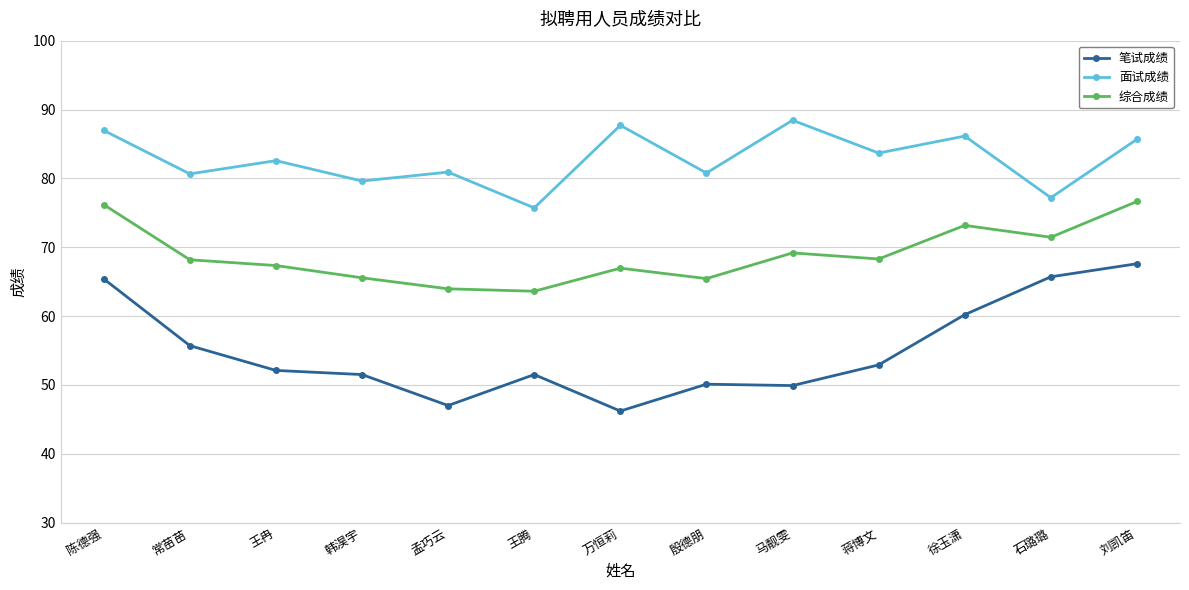

True or false: 面试成绩 has a value of 137.6 at 陈德强.

False